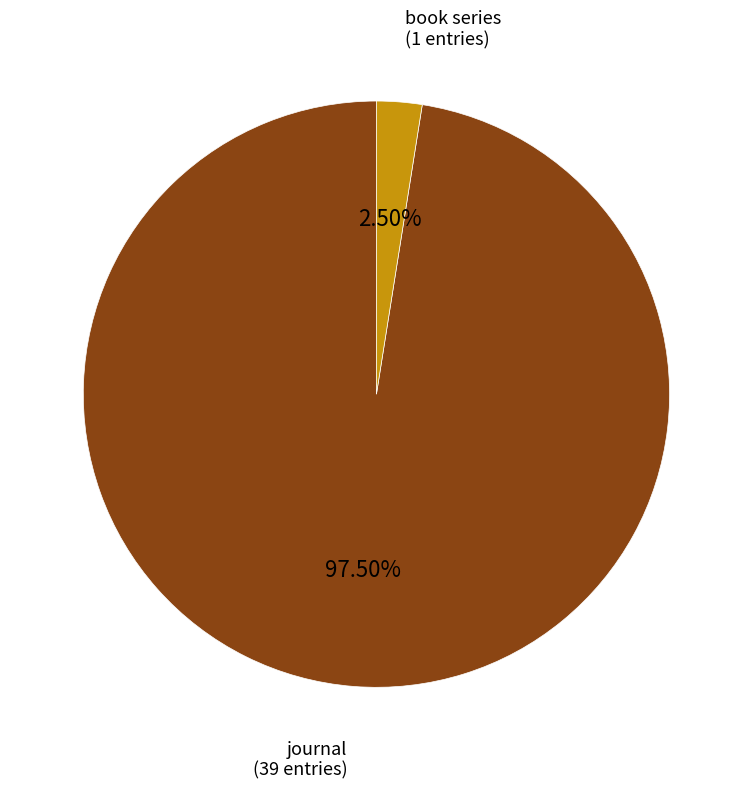

What portion of the pie excludes book series?

97.5%